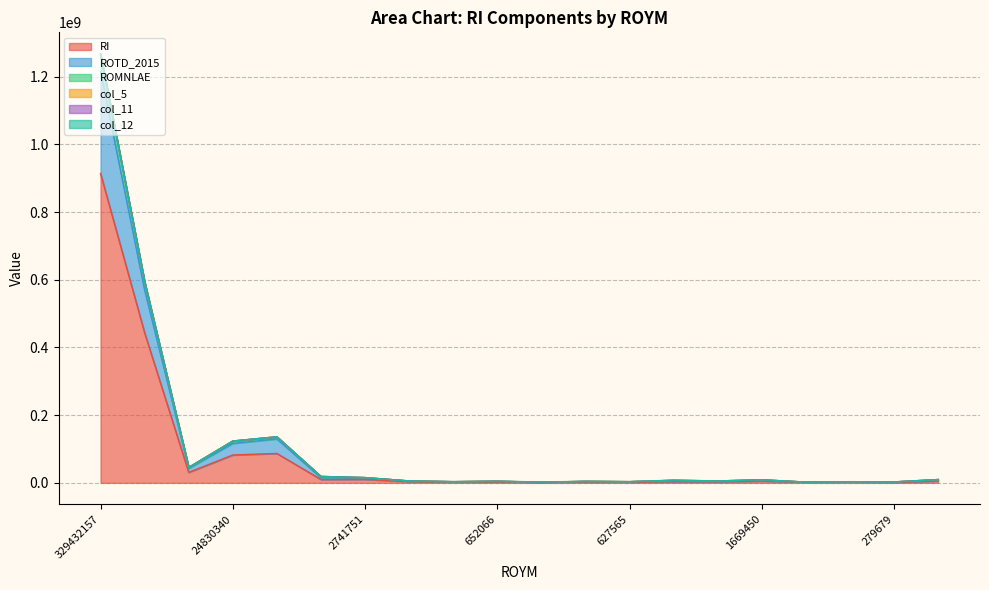

Rank the categories by ROMNLAE value from highest to lowest.

329432157, 134308329, 24476996, 24830340, 7511553, 1878339, 2741751, 1487204, 1669450, 705732, 987746, 1059898, 652066, 694050, 469203, 627565, 511024, 279679, 435992, 378680